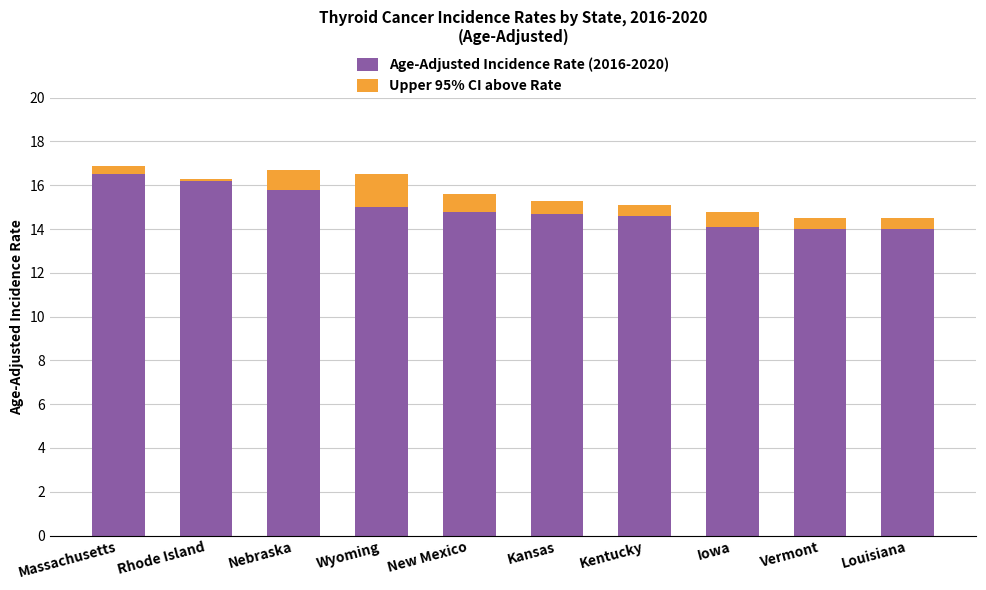

The Age-Adjusted Incidence Rate (2016-2020) series shows 24.7 at Louisiana. True or false?

False